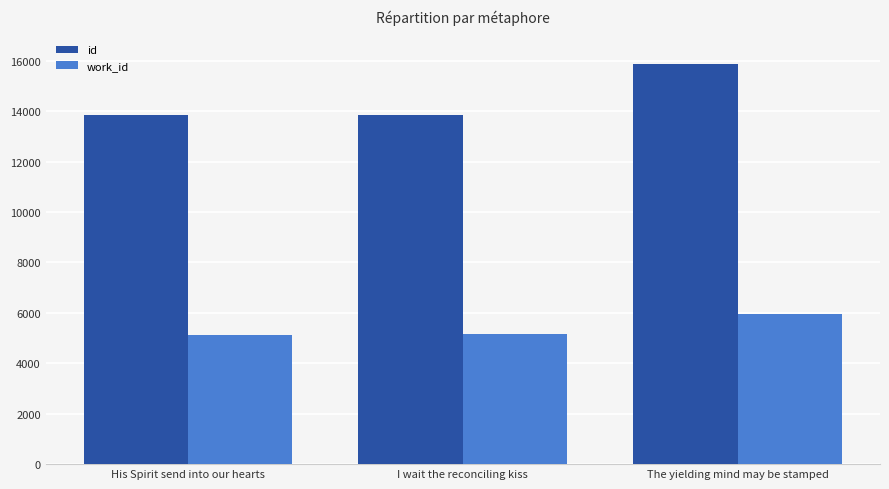

List the series in order of their overall mean, highest first.

id, work_id